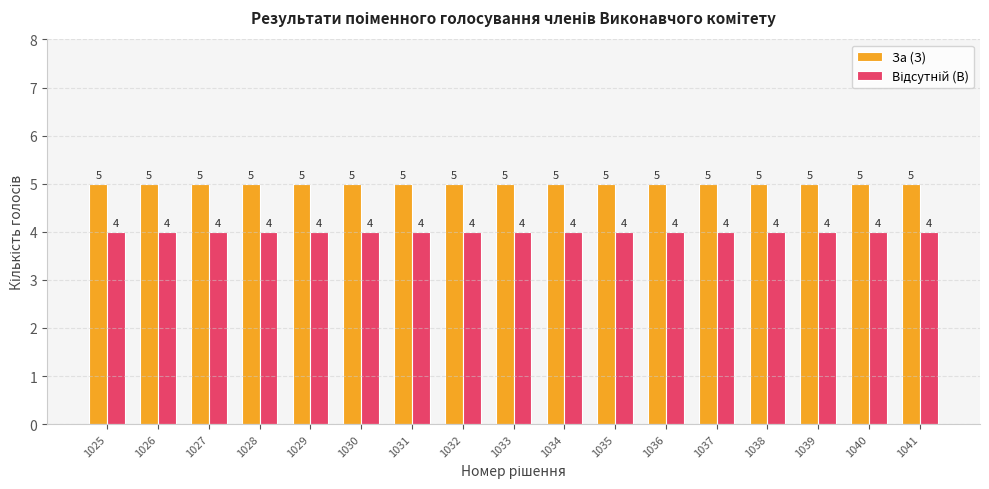

What is the lowest value of the За (З) series?

5